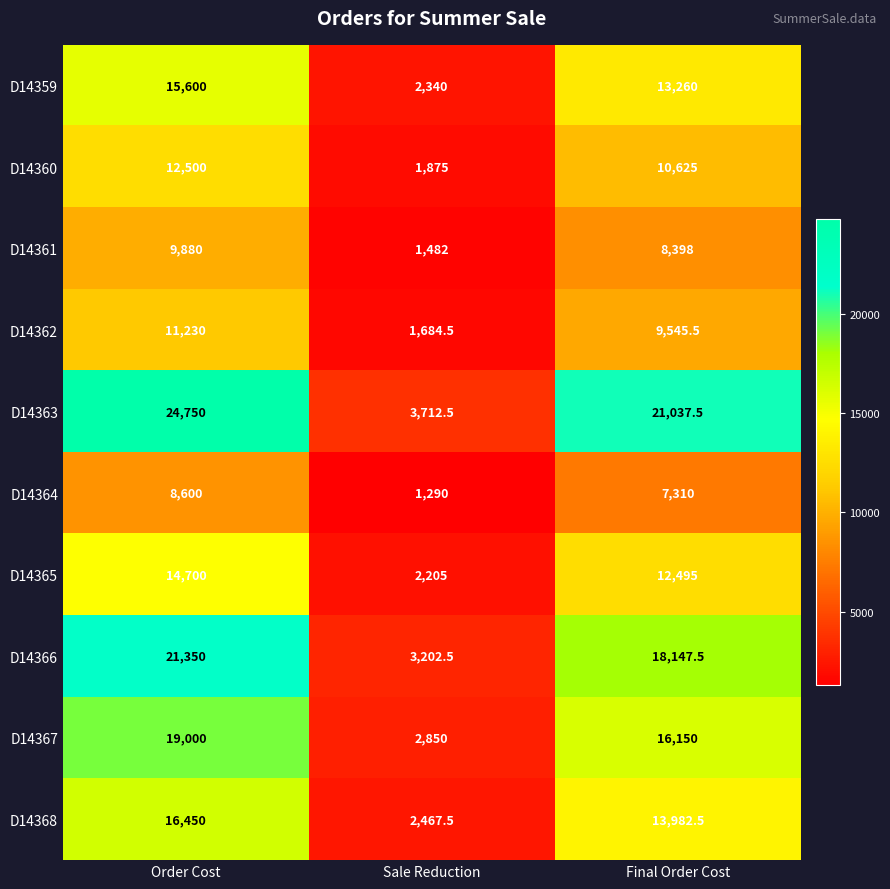

Is it true that D14363 equals 7494.3 at Final Order Cost?

False